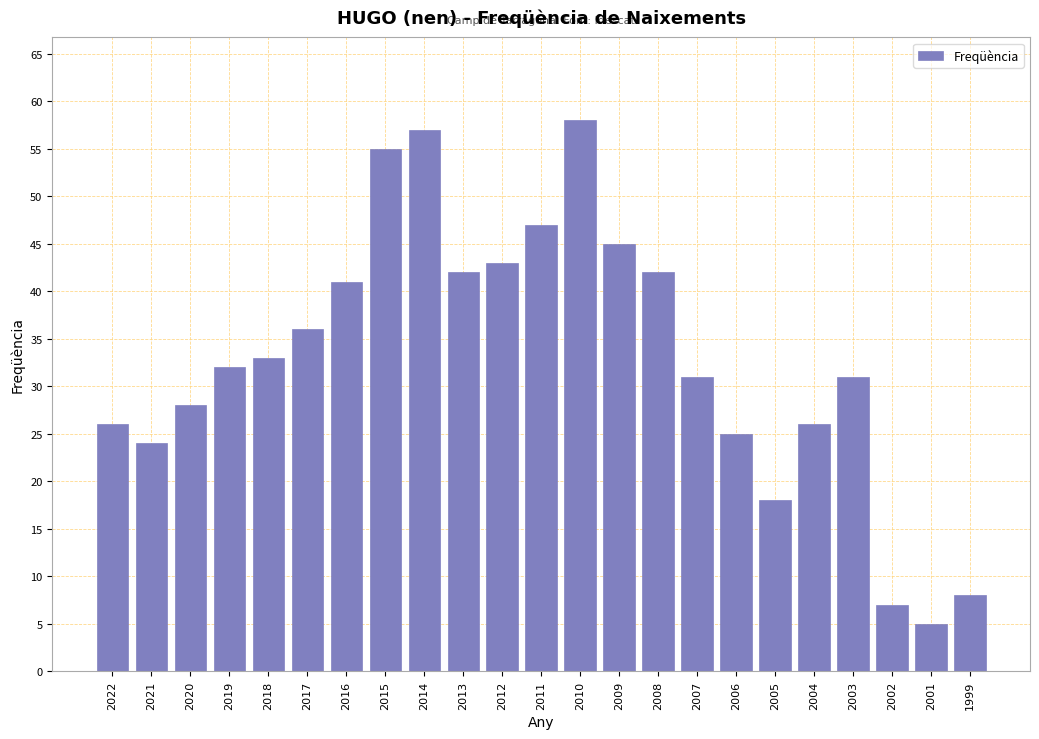

Reading left to right, transcribe all the data shown in this chart.

26	24	28	32	33	36	41	55	57	42	43	47	58	45	42	31	25	18	26	31	7	5	8